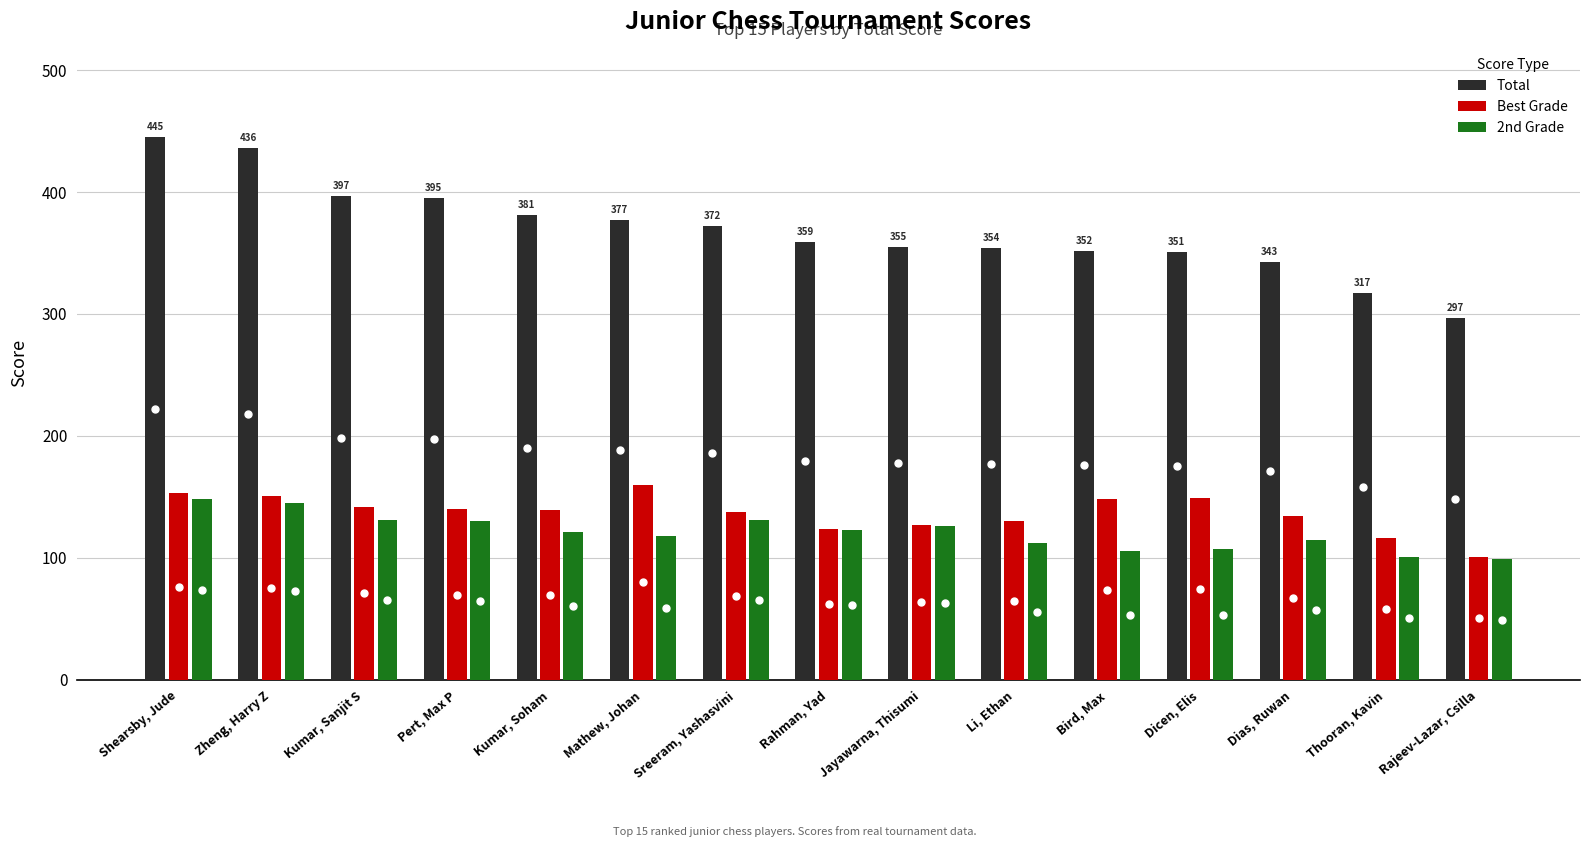

What is the difference between the second highest and second lowest values in the Total series?

119